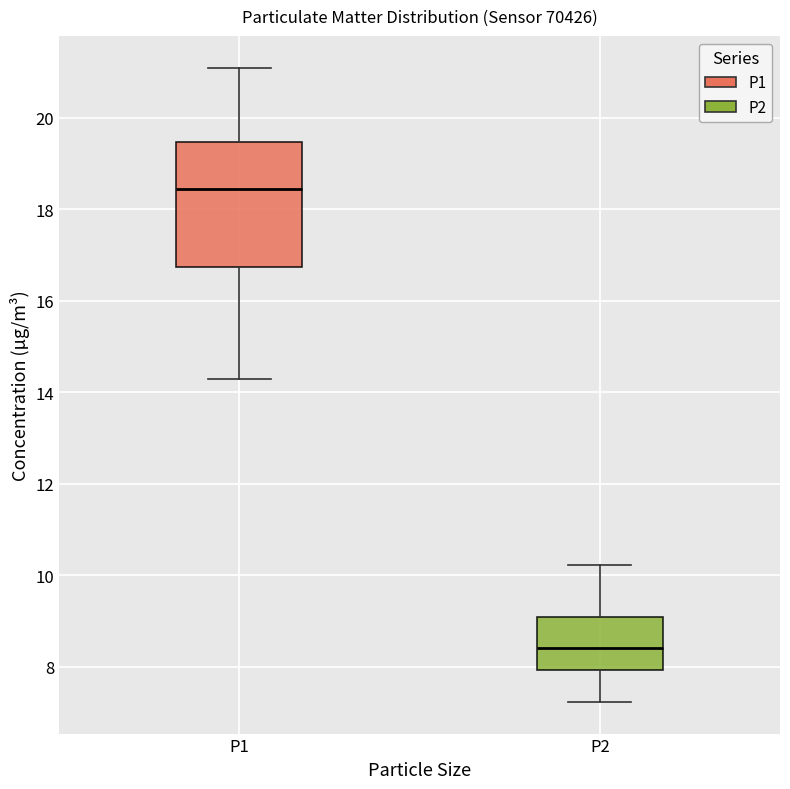

Where is the lower edge of the box for P1 on the y-axis? The values are not printed on the chart, so give them approximately, as read against the axis.

16.8